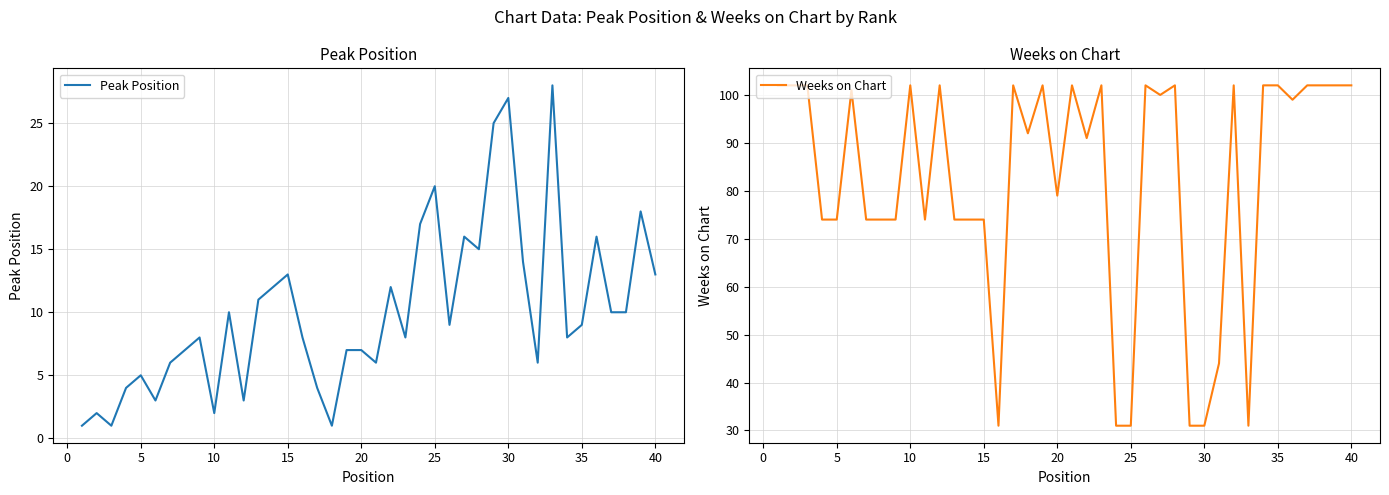

How many lines are shown in the chart?

2